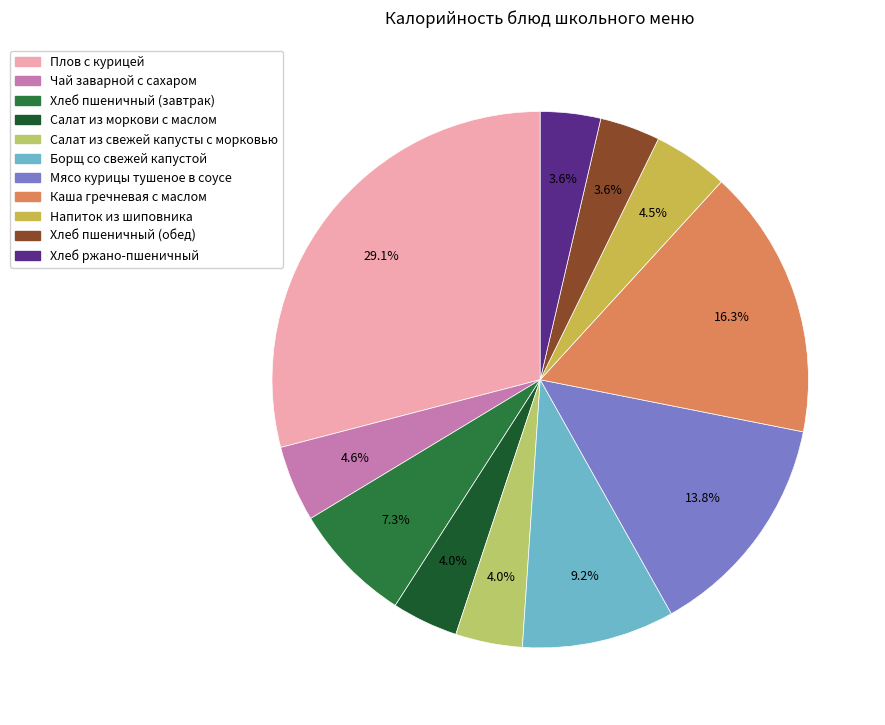

Is Мясо курицы тушеное в соусе the majority of the pie?

No